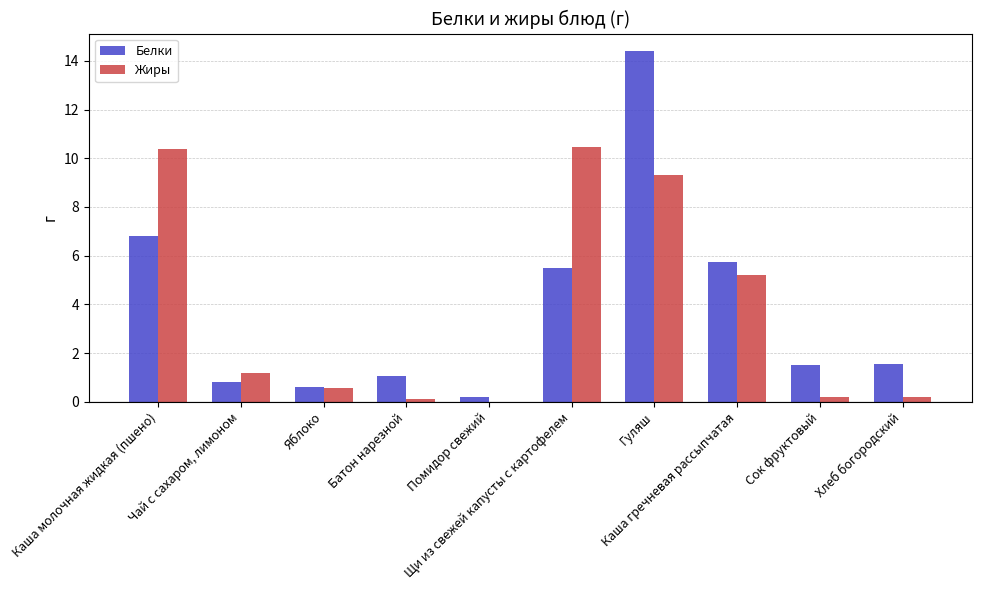

What is the average value of the Жиры series?

3.8